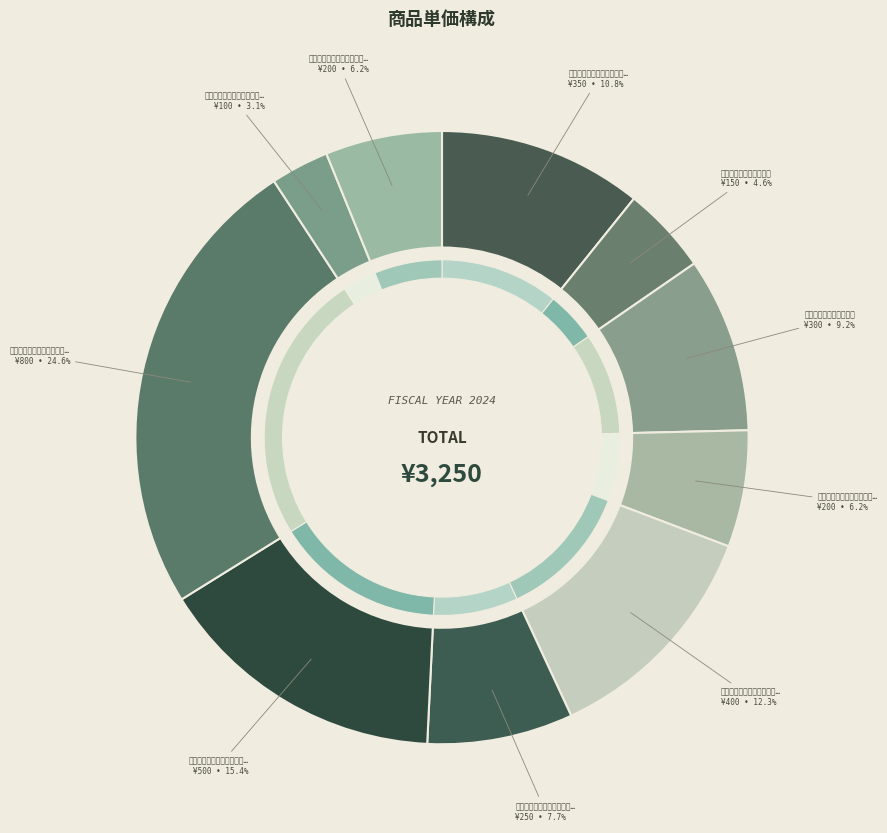

Rank the categories by value from highest to lowest.

にゃんとおいしいカリカリフード（大）, にゃんとおいしいカリカリフード（中）, プレミアム牧草（ウサギ用・大）, いきいきミックスフード（ハムスター用）, 健康ひまわりの種（大）, にゃんとおいしいカリカリフード（小）, プレミアム牧草（ウサギ用・小）, 猫元気マグロフレーク（大）, 健康ひまわりの種（小）, 猫元気マグロフレーク（小）